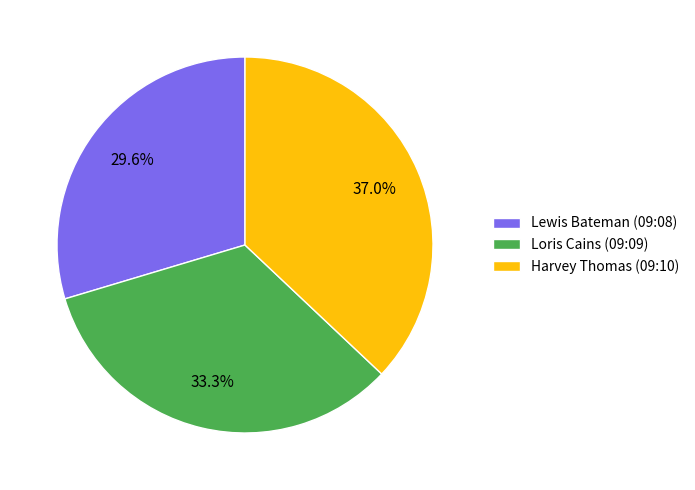

Approximately how many times larger is the value at Loris Cains (09:09) compared to Harvey Thomas (09:10)?

0.9